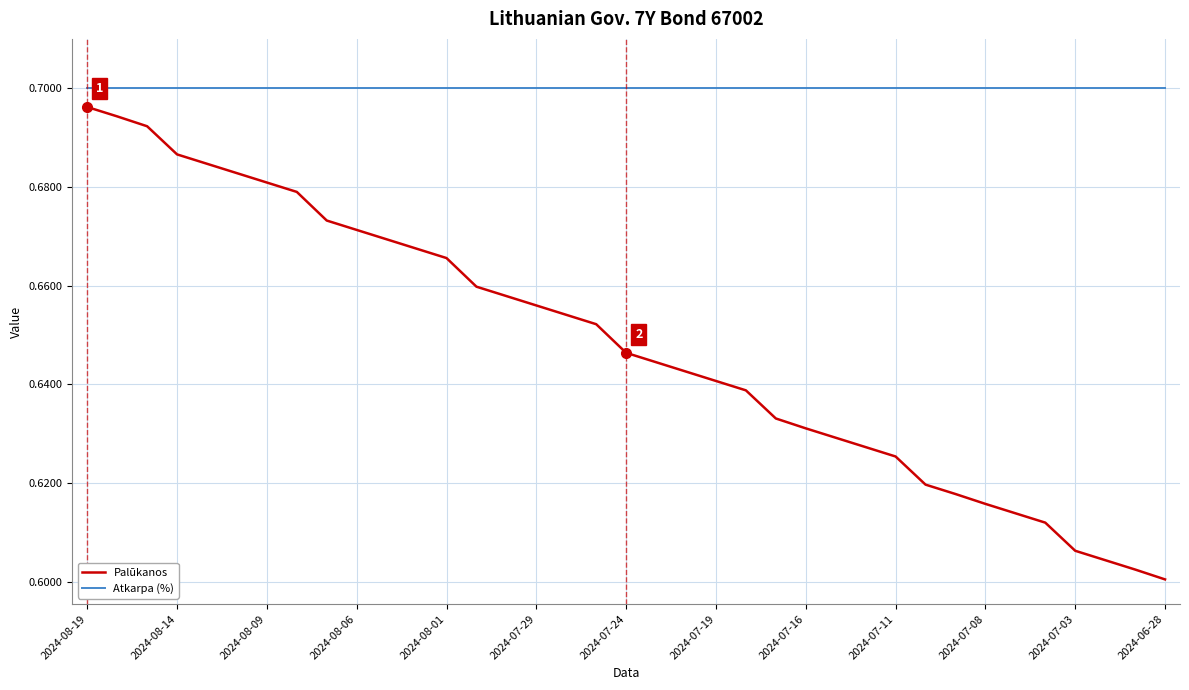

Which series has the largest range (max minus min)?

Palūkanos